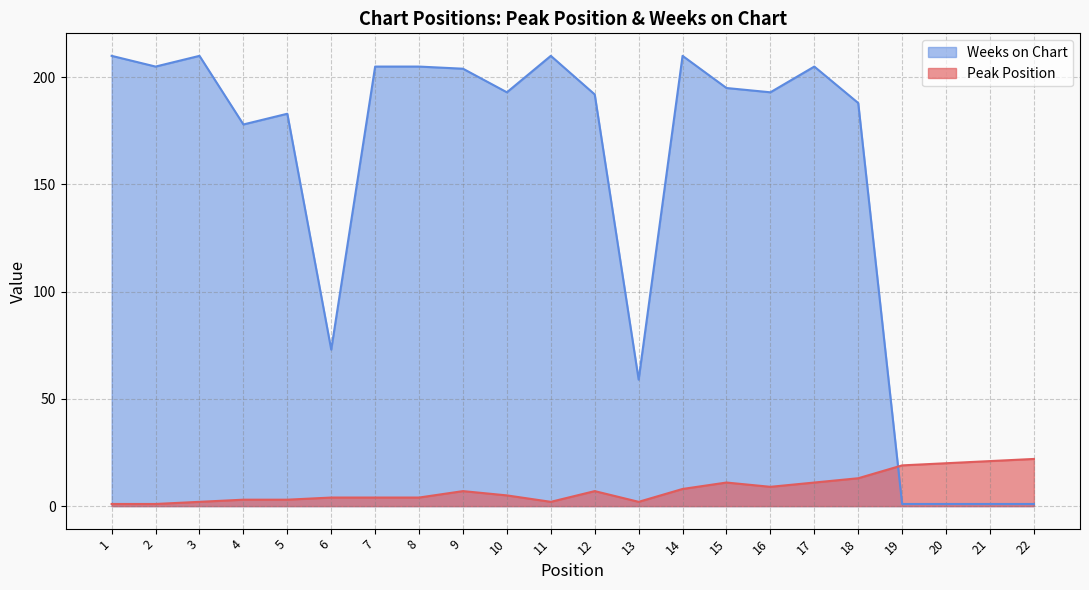

What is the sum of the Peak Position values at 21 and 5?

24